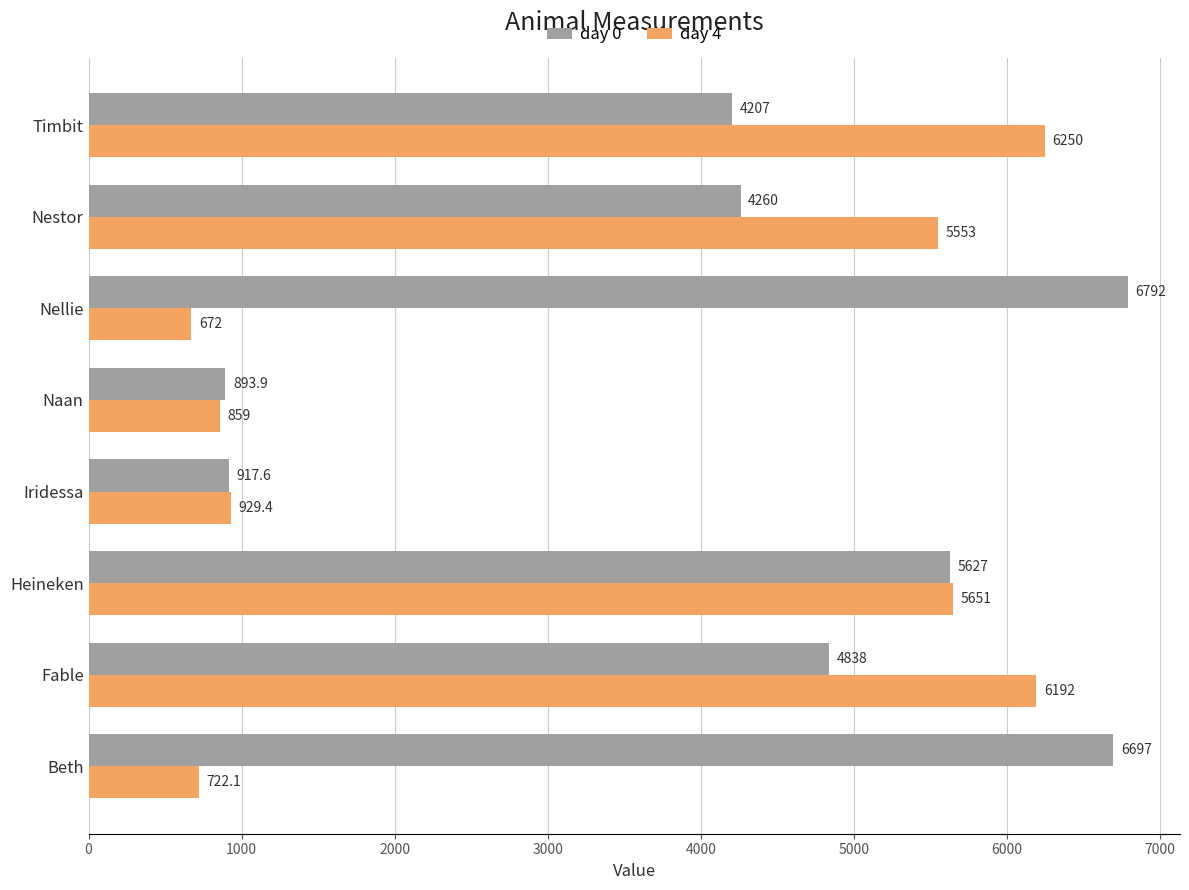

What is the difference between the maximum and minimum values in the day 4 series?

5578.0